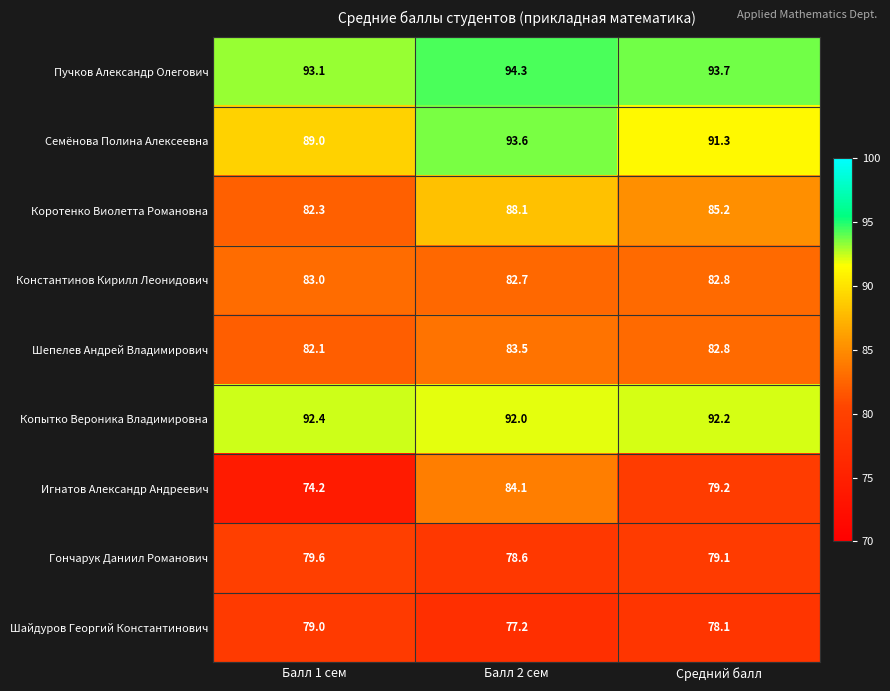

At how many categories does at least one series exceed 87?

3